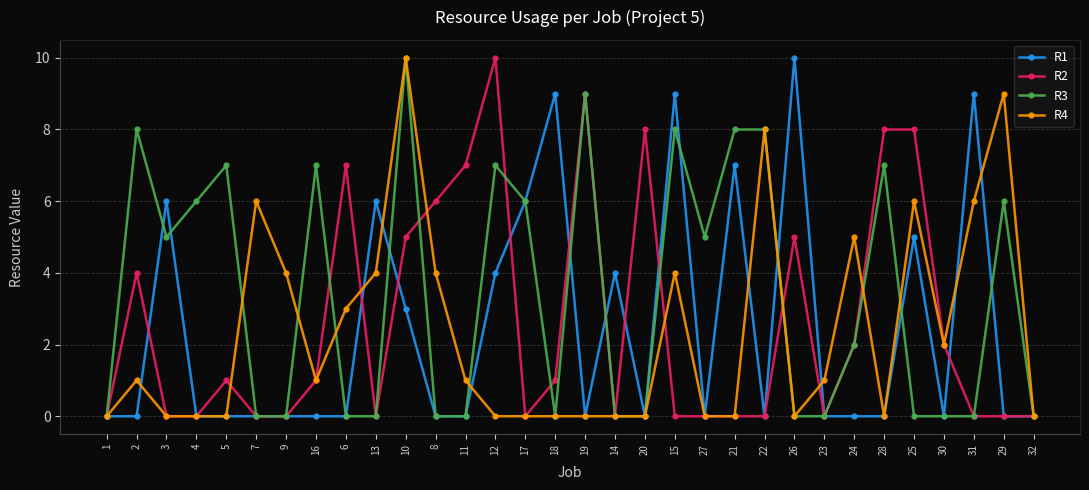

True or false: R4 and R3 cross at least once.

True